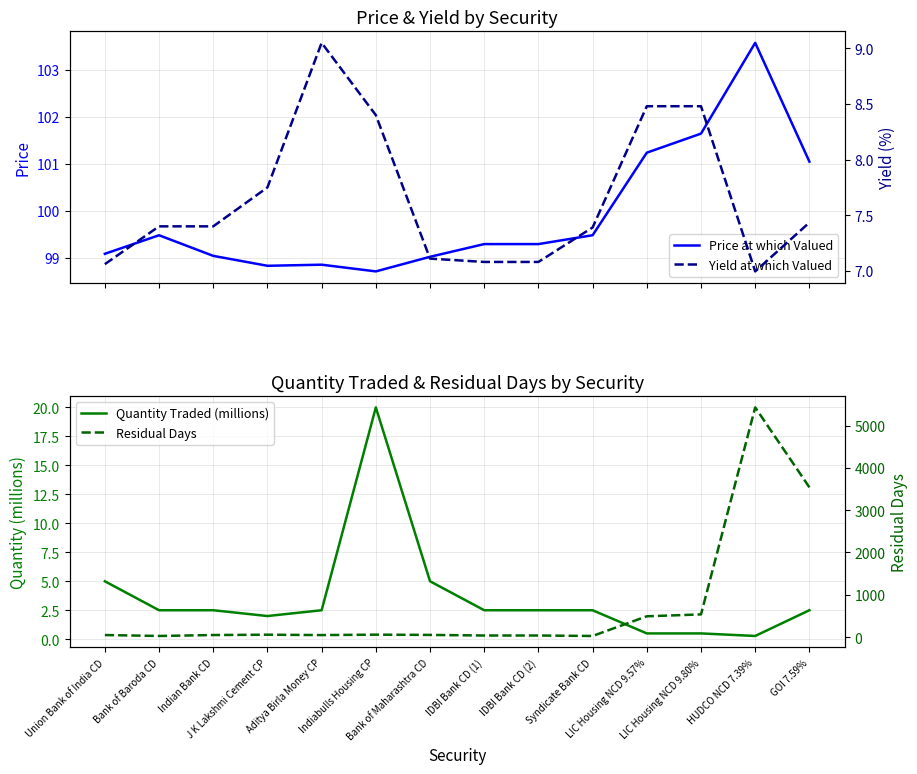

How many lines are shown in the chart?

4